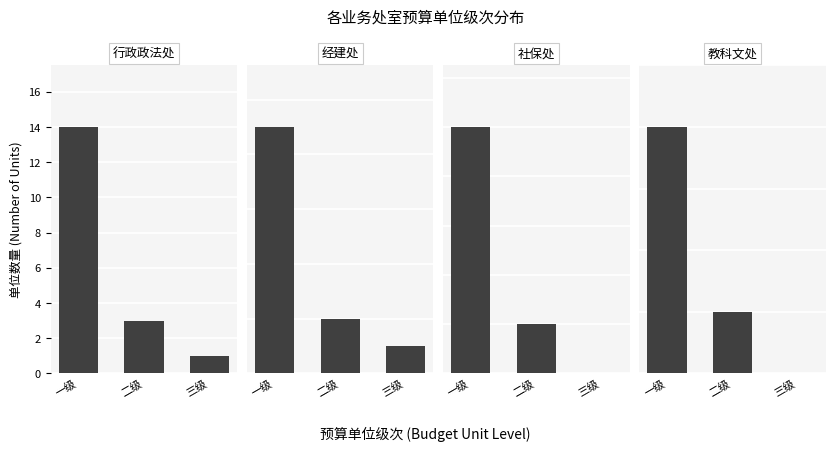

What is the difference between the maximum and minimum values in the 社保处 series?

5